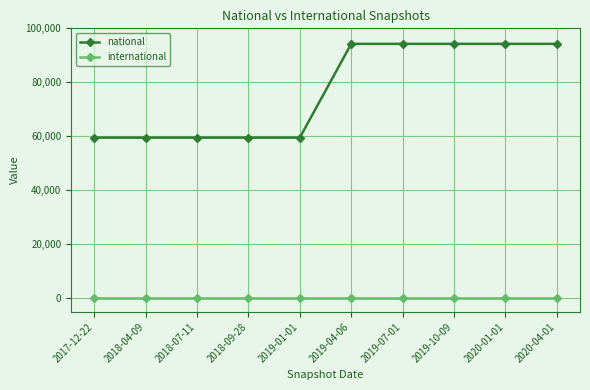

Is this an area chart (filled region under the line)?

No